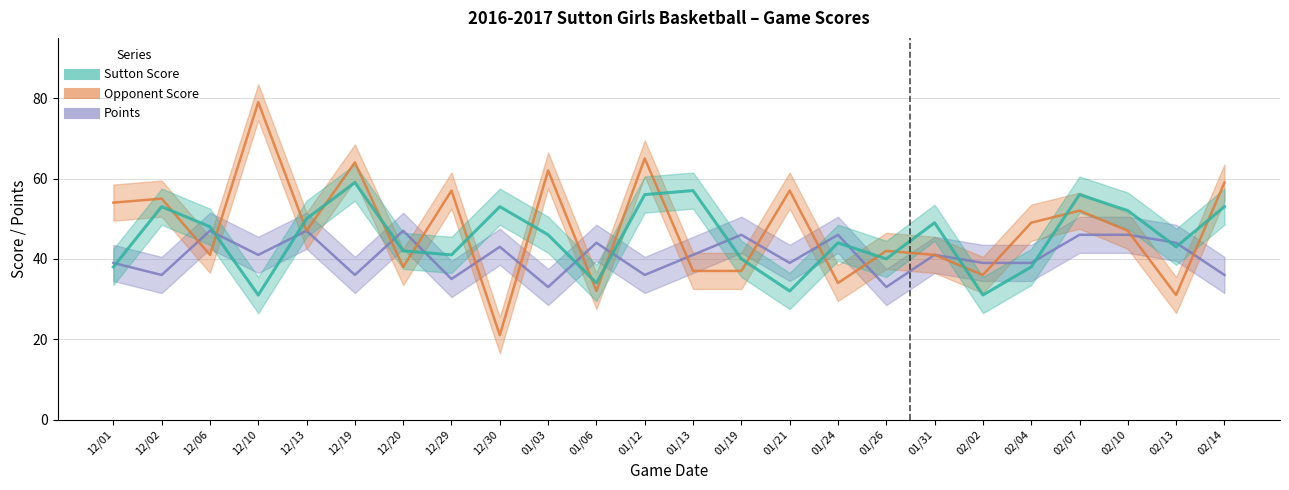

Between which two adjacent categories do Opponent Score and Points first intersect?

12/02 and 12/06